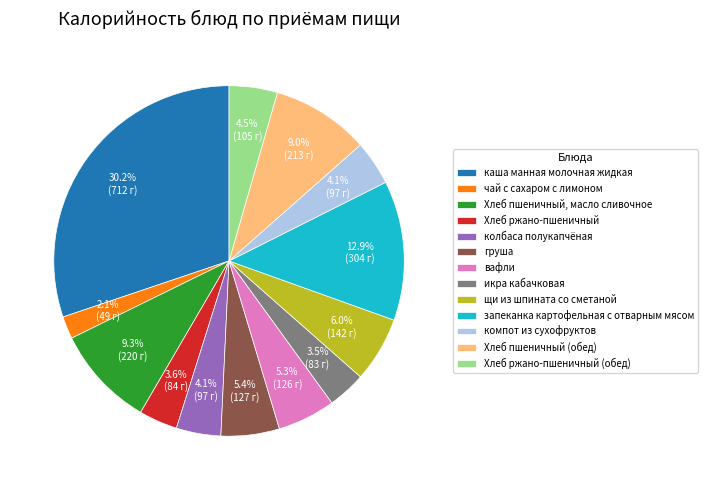

How much of the chart is everything except Хлеб пшеничный, масло сливочное?

90.7%